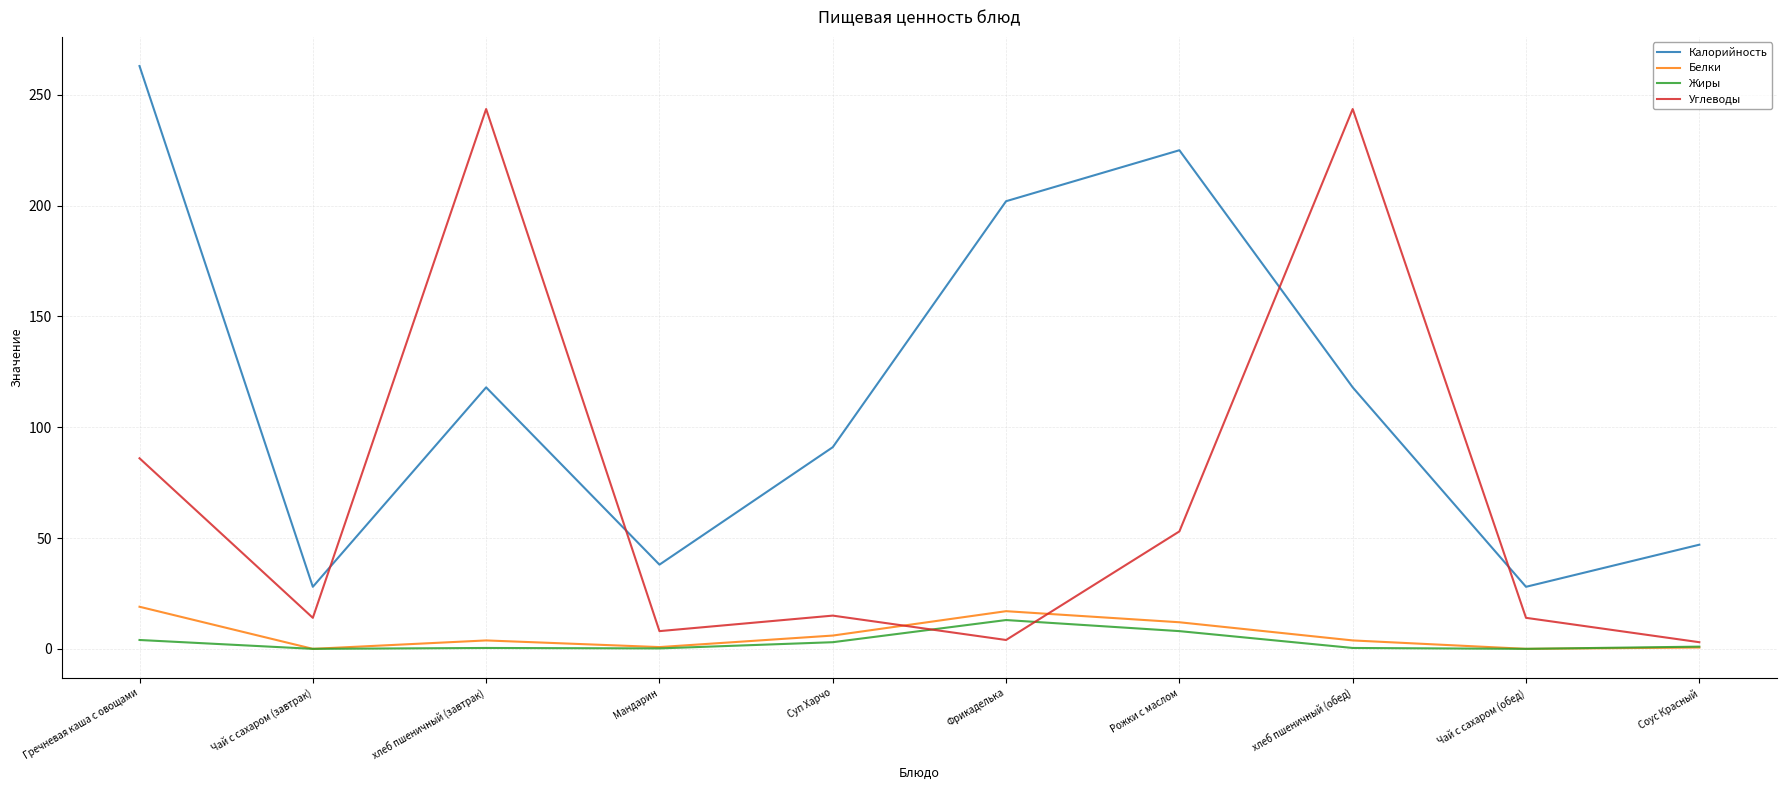

Where is the first local maximum for Калорийность?

хлеб пшеничный (завтрак)